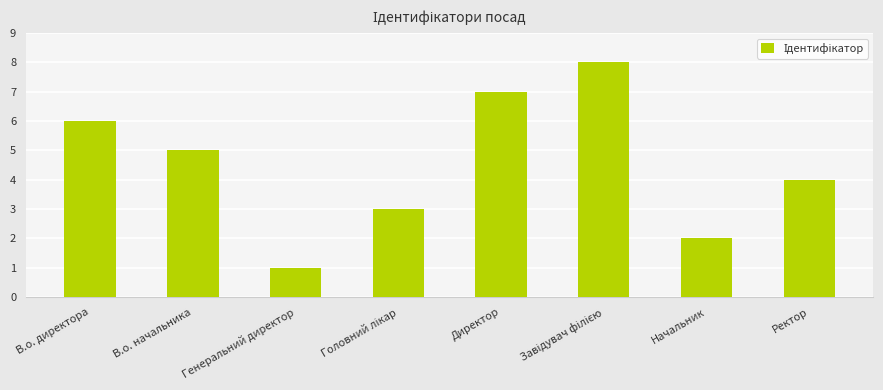

What is the greatest value displayed?

8